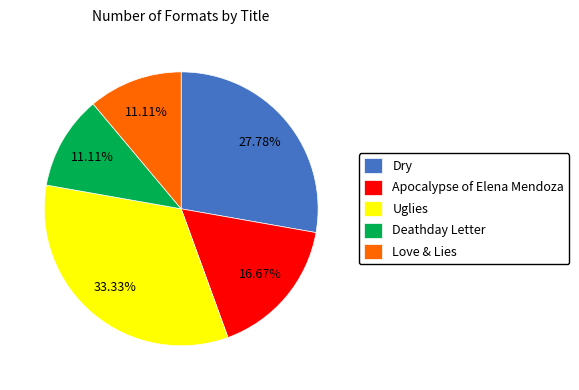

Which slice is the largest?

Uglies